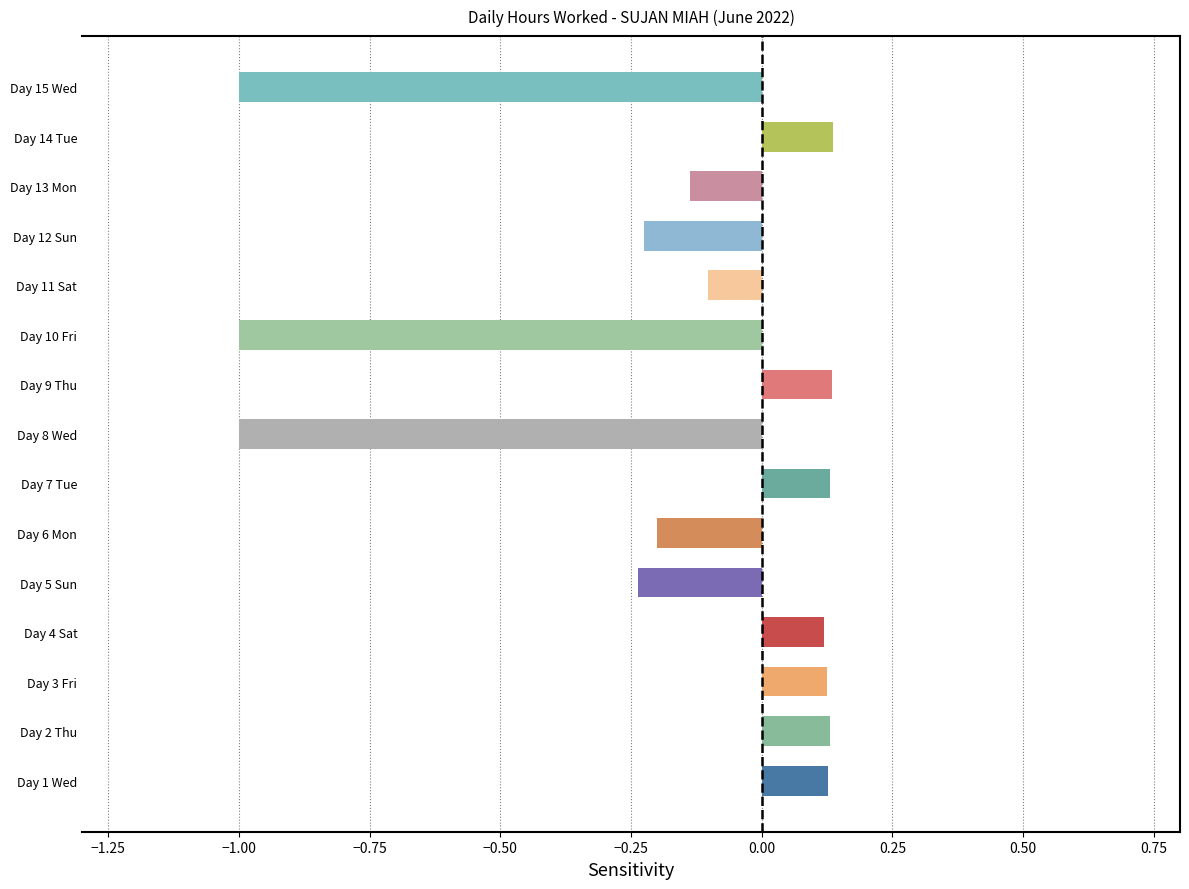

What is the sum of the values at Day 14 Tue and Day 3 Fri?

0.3